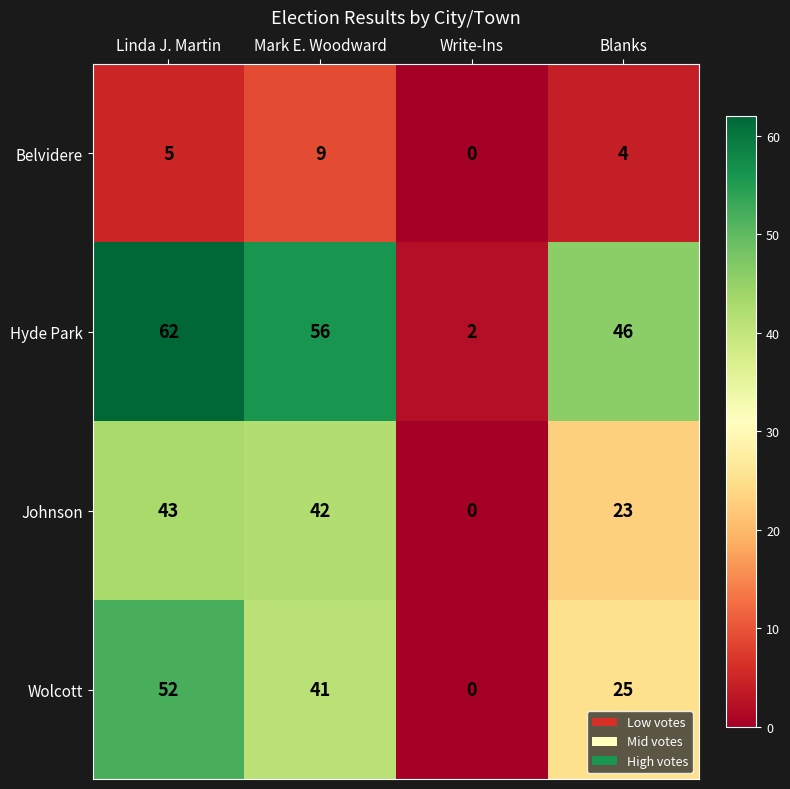

At how many categories does at least one series exceed 8?

3